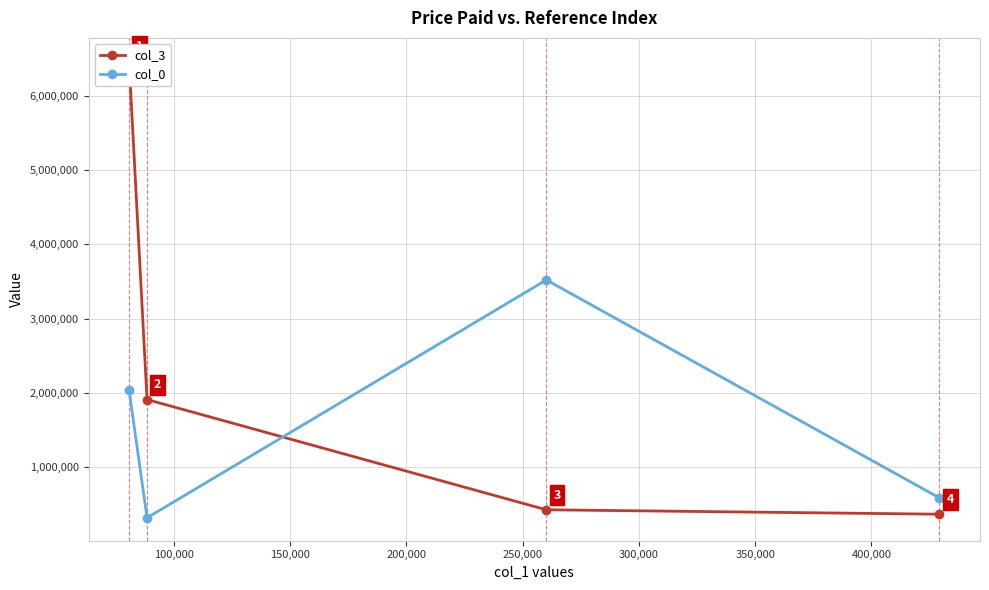

How many data points in col_0 are above 2040164?

2